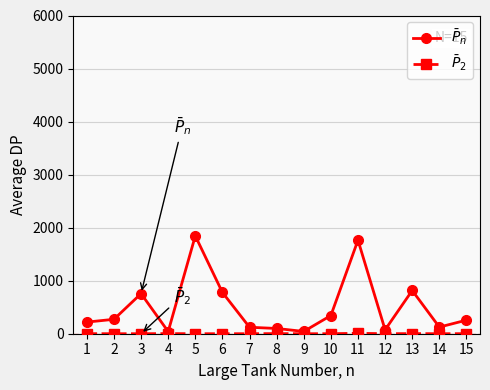

What is the maximum value shown in the chart?

1845